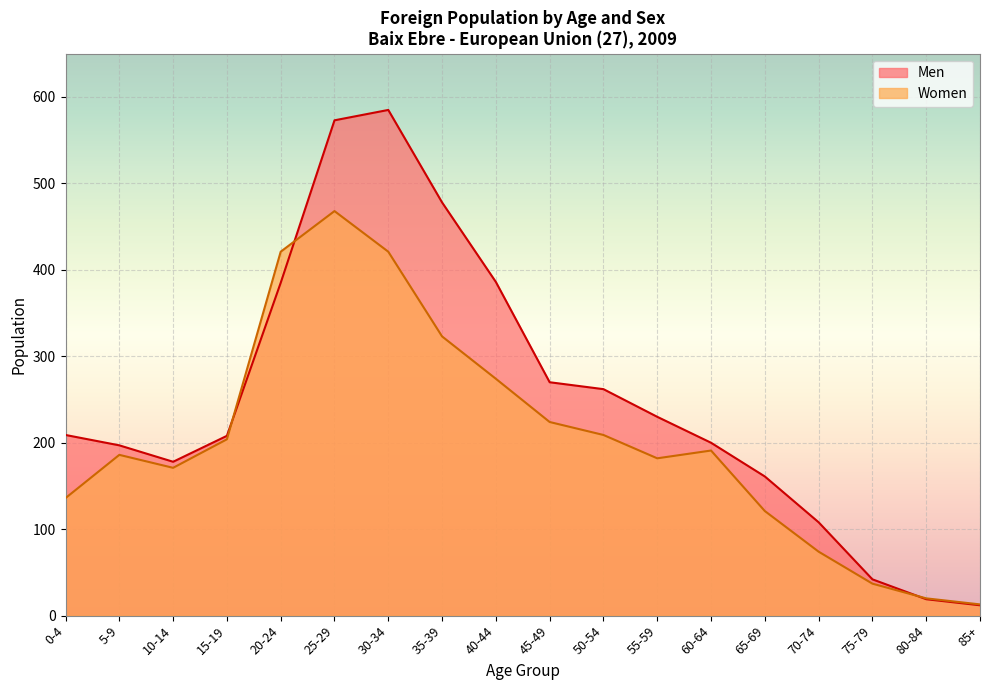

How many values in the Men series exceed 209?

8